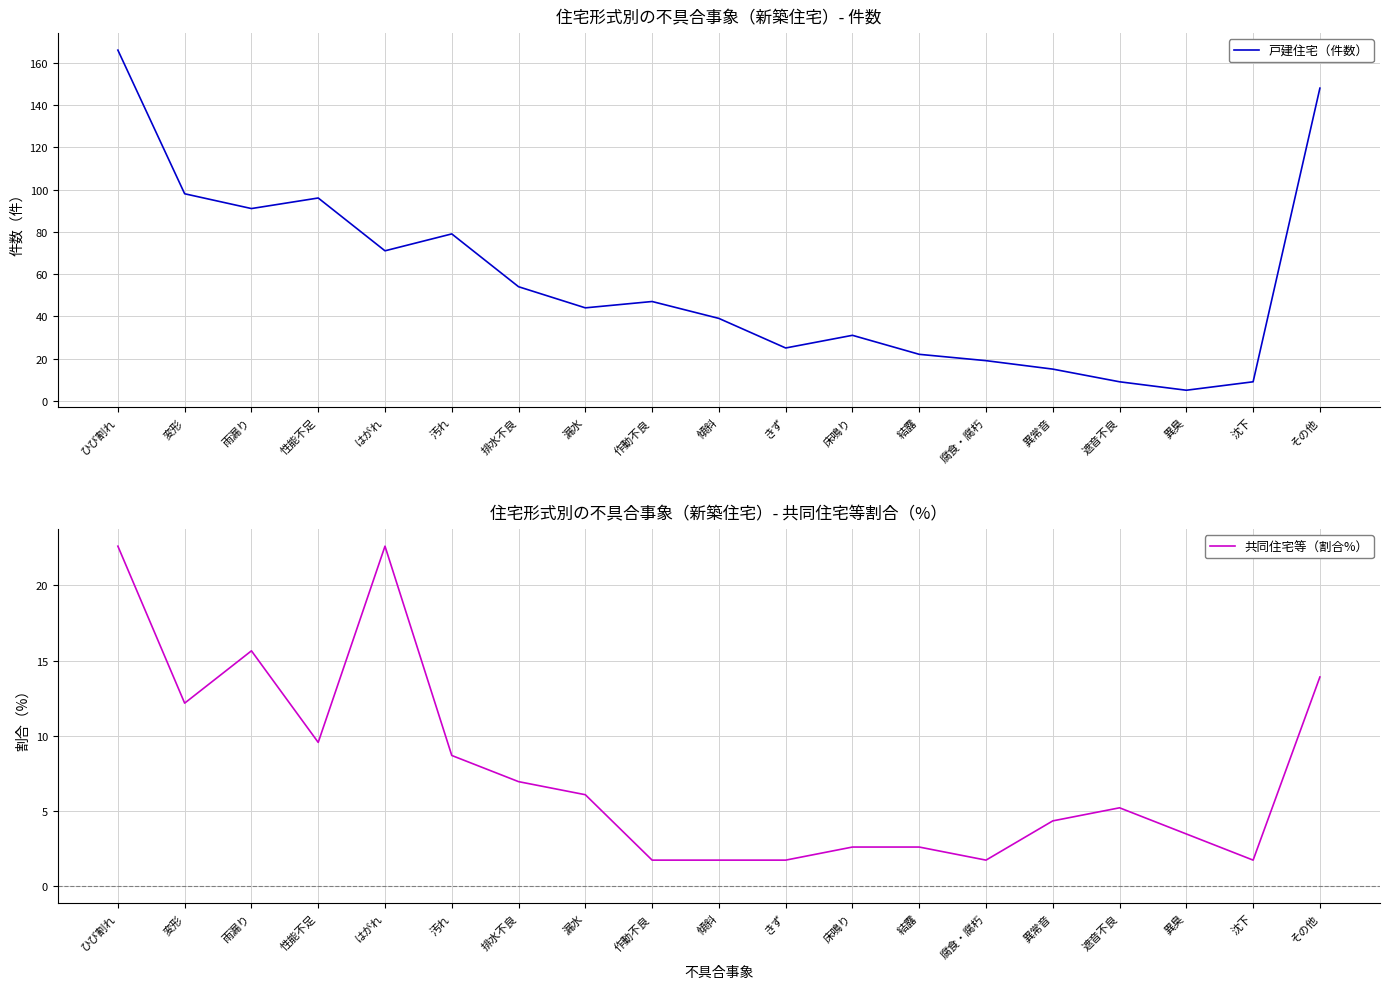

How many data points in 戸建住宅（件数） are less than 44?

9